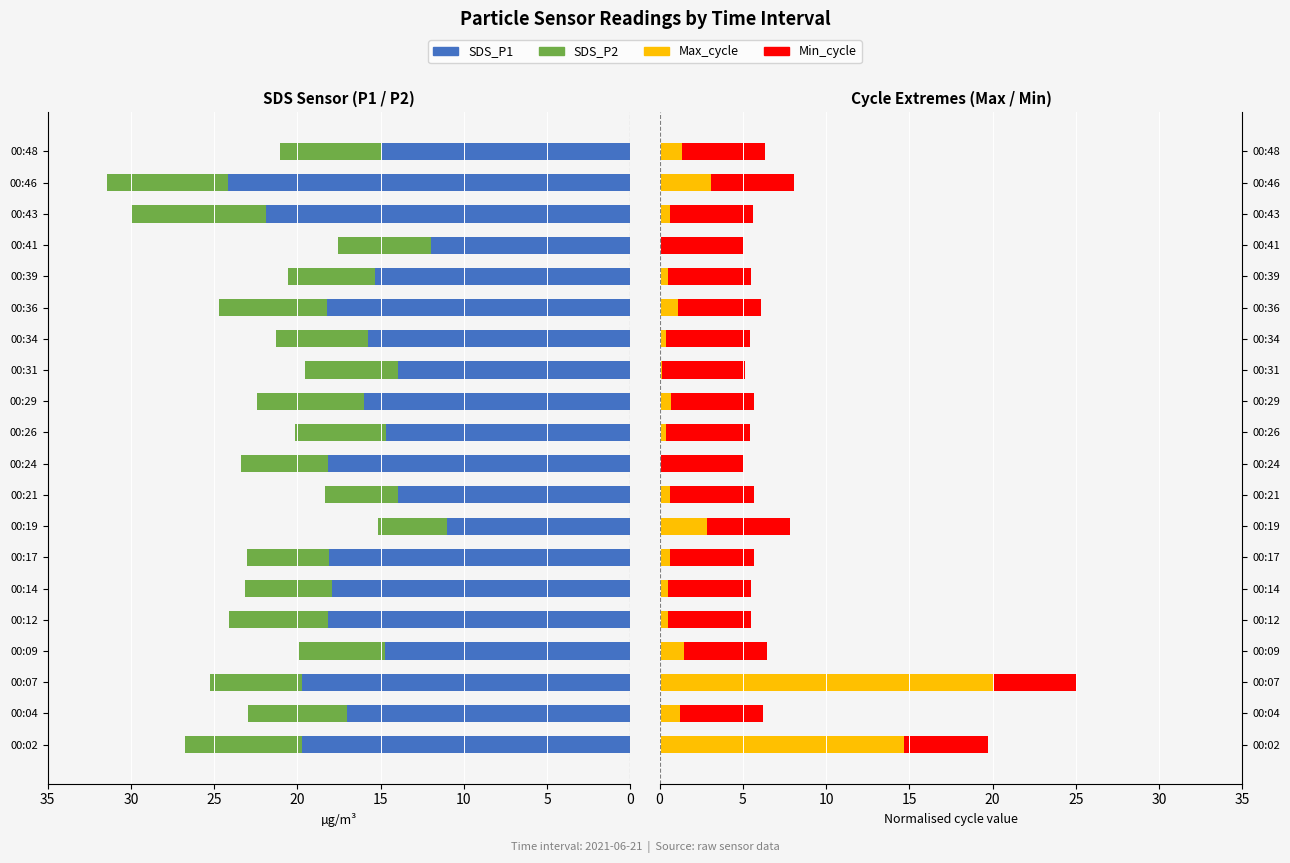

The value of SDS_P1 at 00:14 is 27.1. True or false?

False